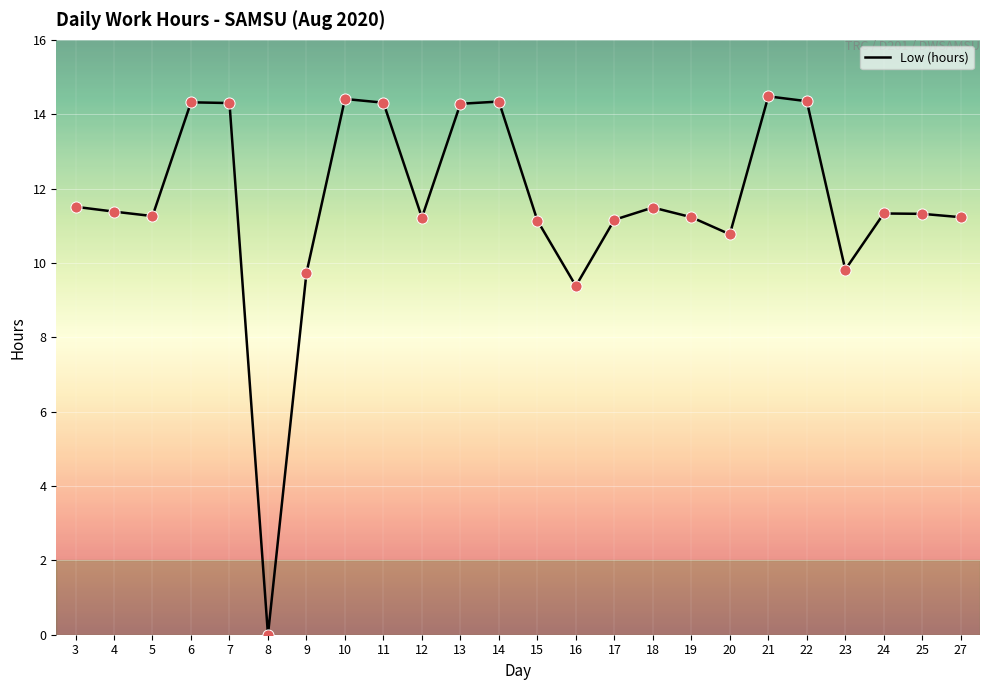

What is the change in value from 15 to 22?

+3.2